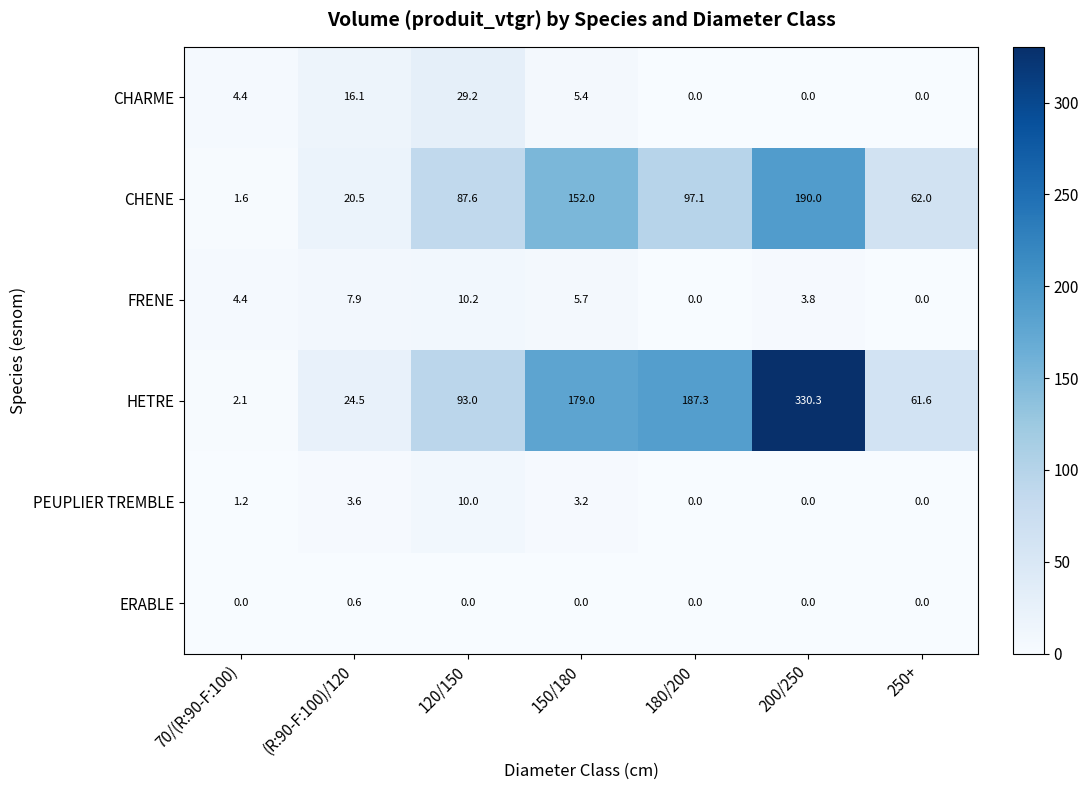

What is the maximum value for ERABLE?

0.6